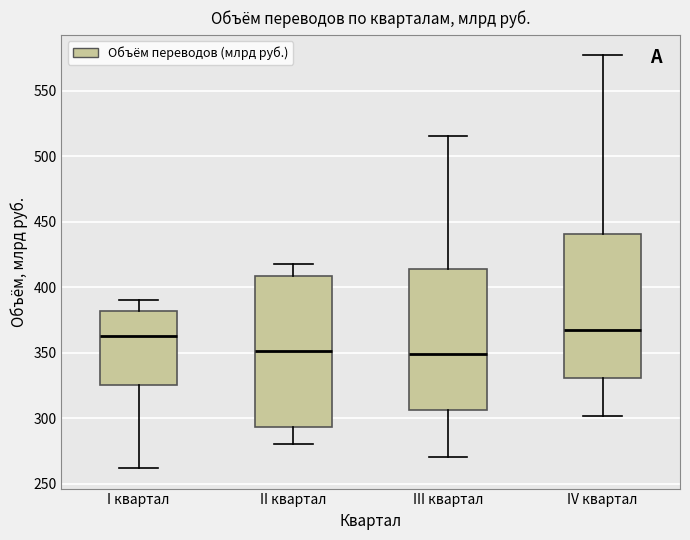

Reading left to right, transcribe this box plot: for each box, give where its median line is, the range the box spans, and where its two whiskers end, as read against the y-axis. The values are not printed on the chart, so give them approximately, as read against the axis.

I квартал: median 365, box 325 to 380, whiskers 260 to 390
II квартал: median 350, box 295 to 410, whiskers 280 to 420
III квартал: median 350, box 305 to 415, whiskers 270 to 515
IV квартал: median 370, box 330 to 440, whiskers 300 to 575